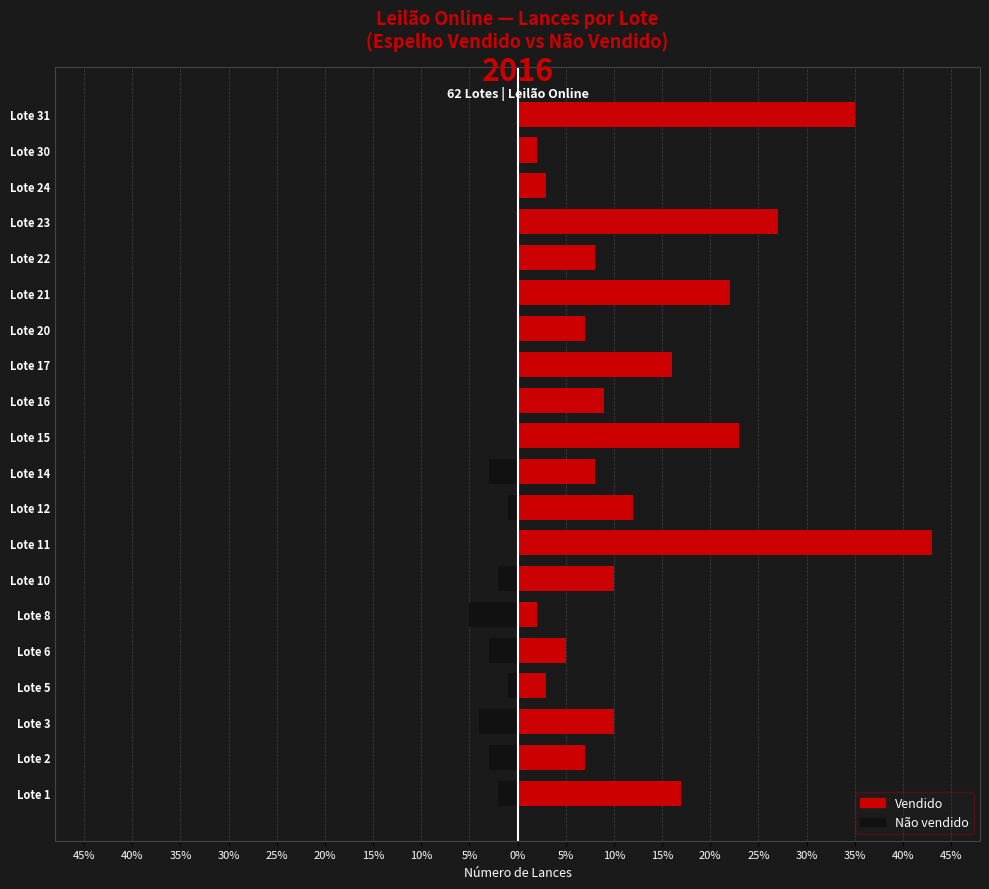

Are the bars grouped side by side (vs. stacked)?

Yes